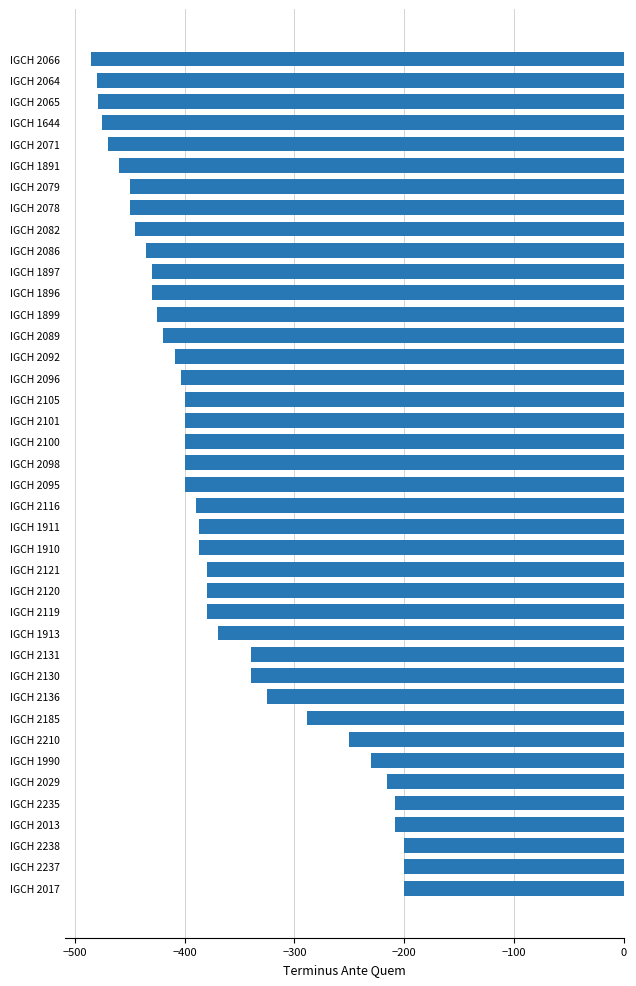

What is the difference between the maximum and minimum values?

285